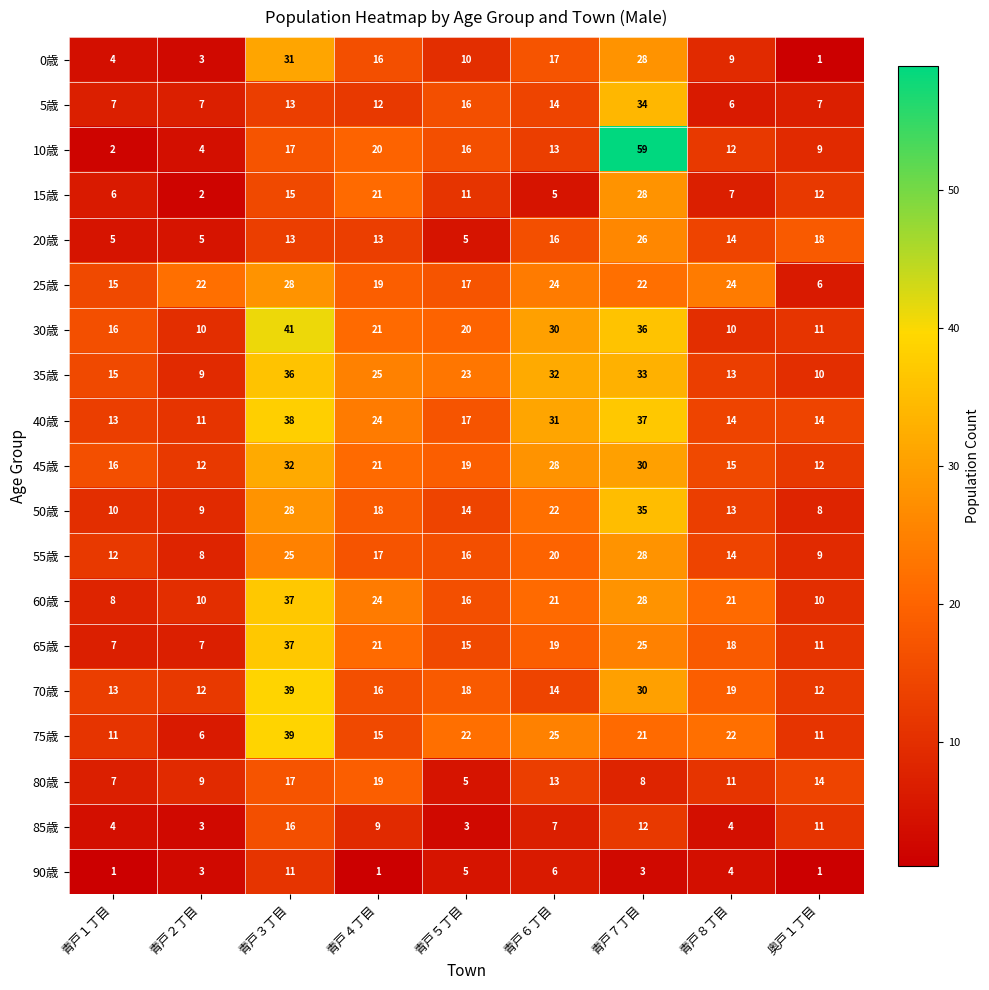

What is the total value across all series at 青戸８丁目?

250